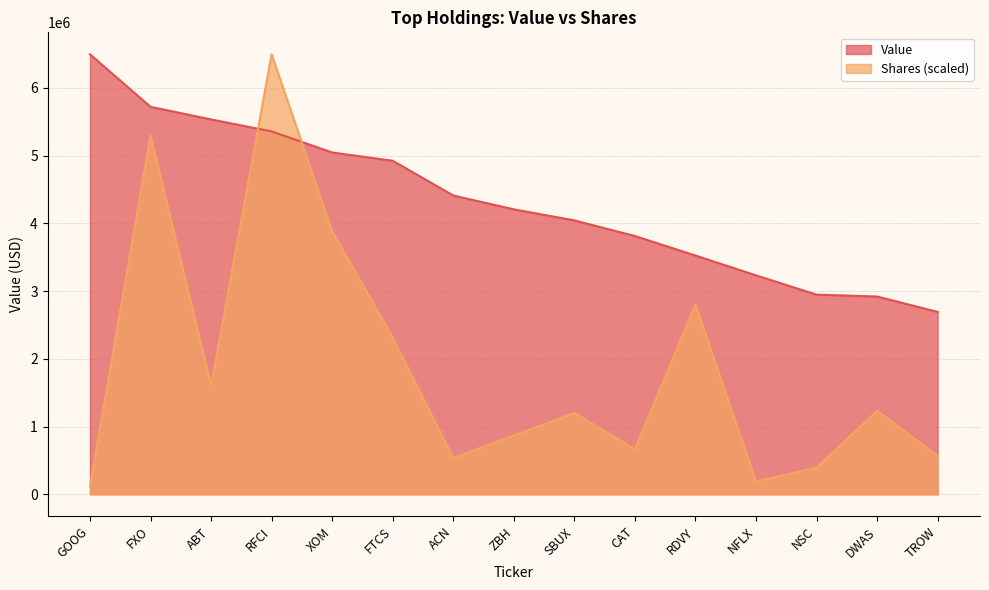

What is the total value across all series at ZBH?

5072247.5